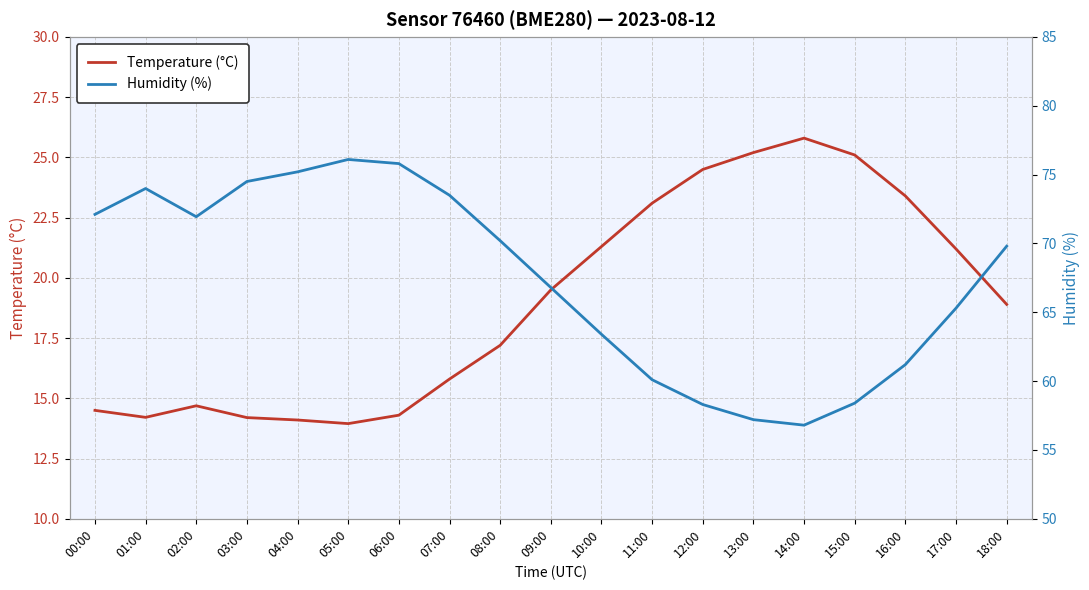

True or false: Temperature (°C) has a value of 14.2 at 03:00.

True